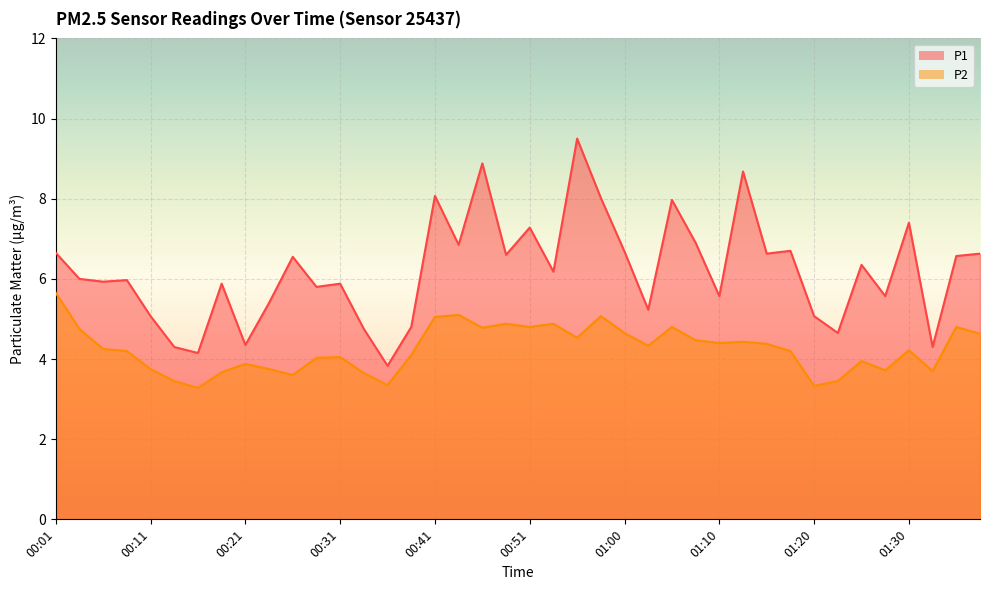

Between 01:35 and 01:10, which is larger?

01:35